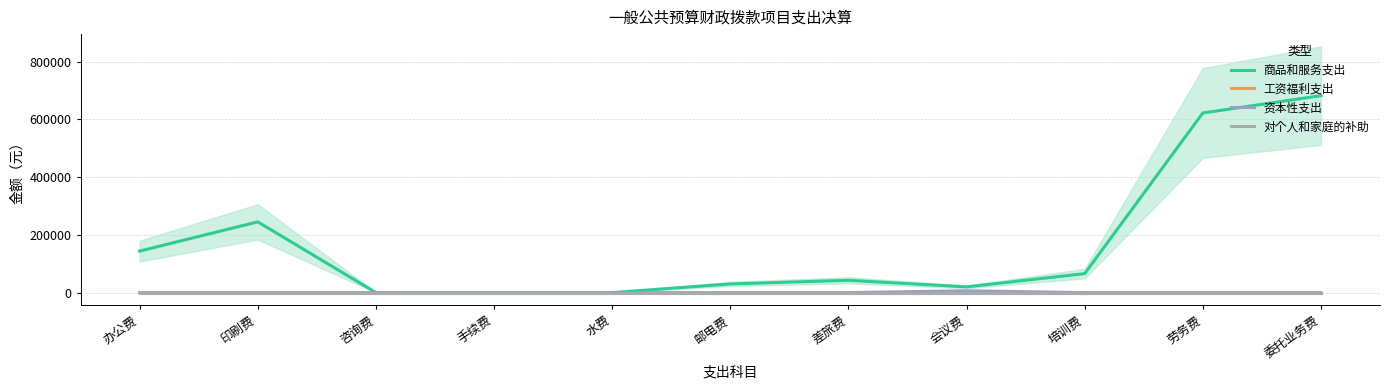

Where does the 商品和服务支出 series first go above 42600?

办公费